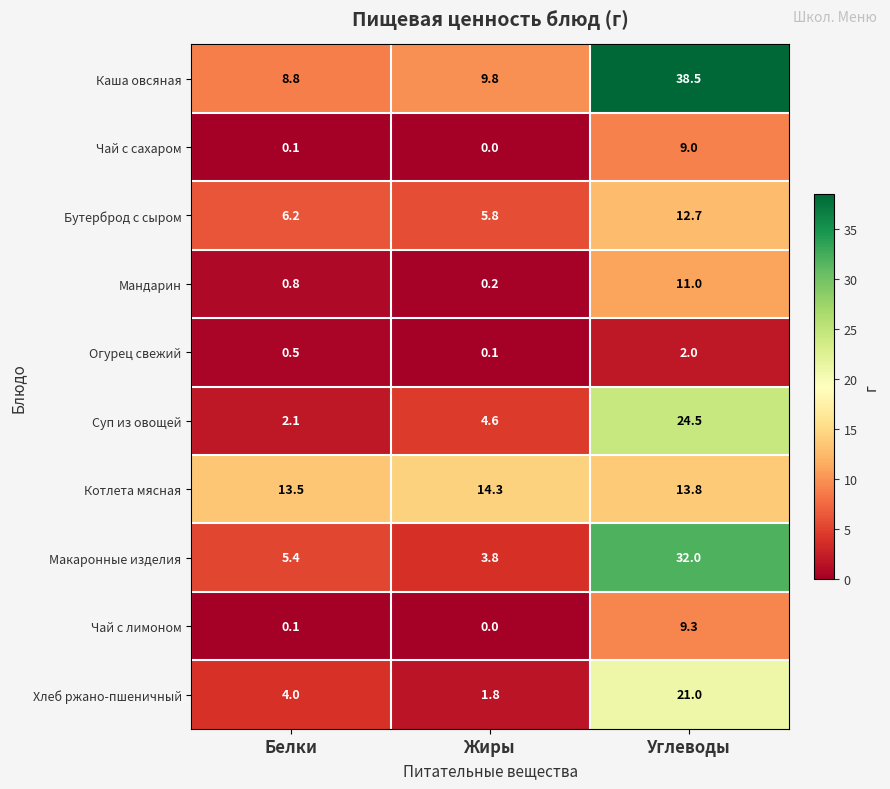

What is the sum of the Бутерброд с сыром values at Белки and Жиры?

12.0